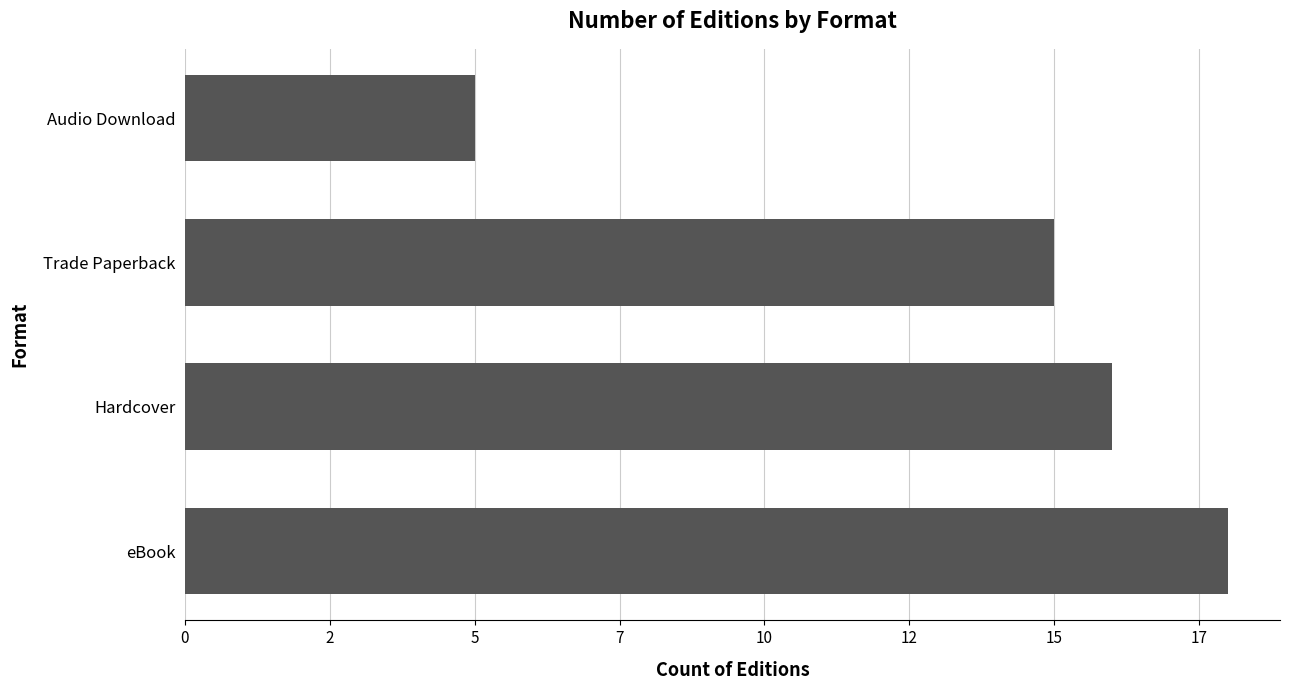

Are the bars horizontal?

Yes